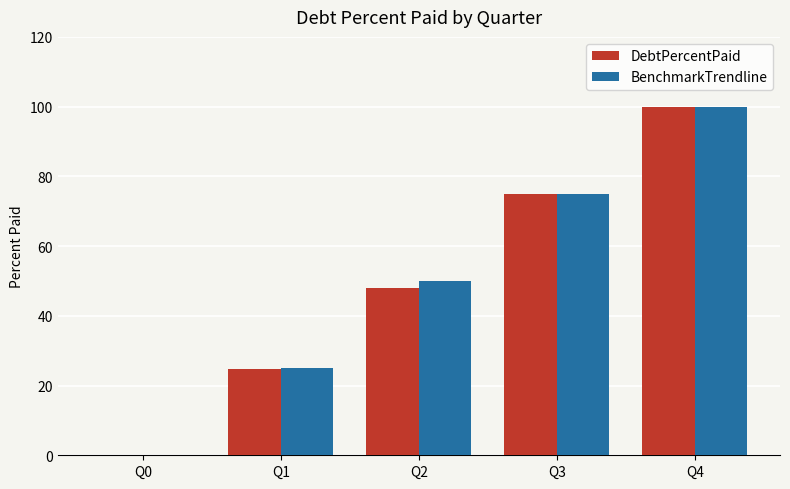

The DebtPercentPaid series shows 33.1 at Q4. True or false?

False